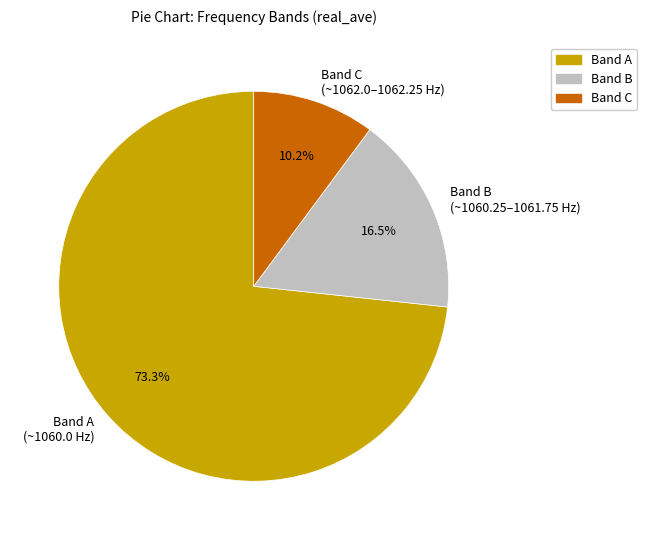

How many segments does this pie chart have?

3